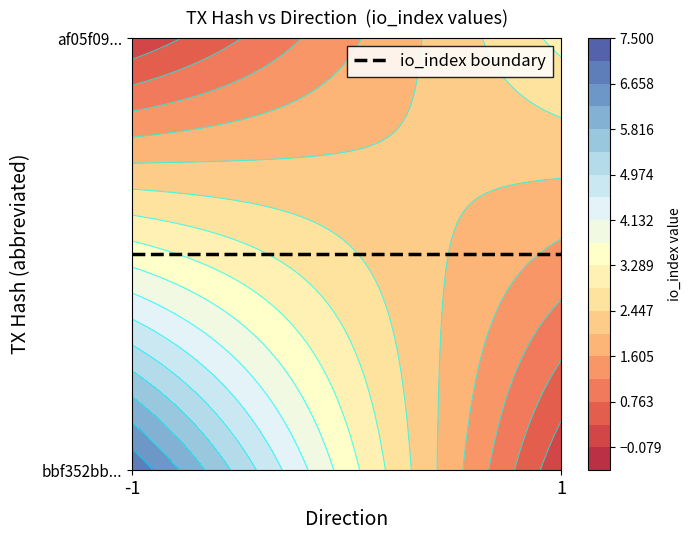

How many distinct data groups are displayed?

2